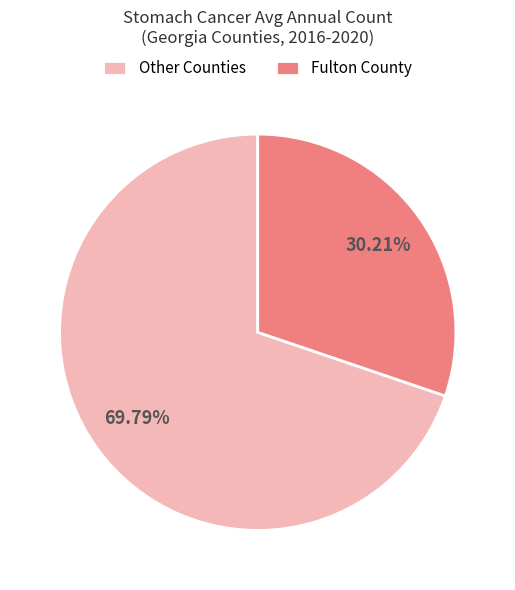

Combined, do Other Counties and Fulton County account for over 50%?

Yes